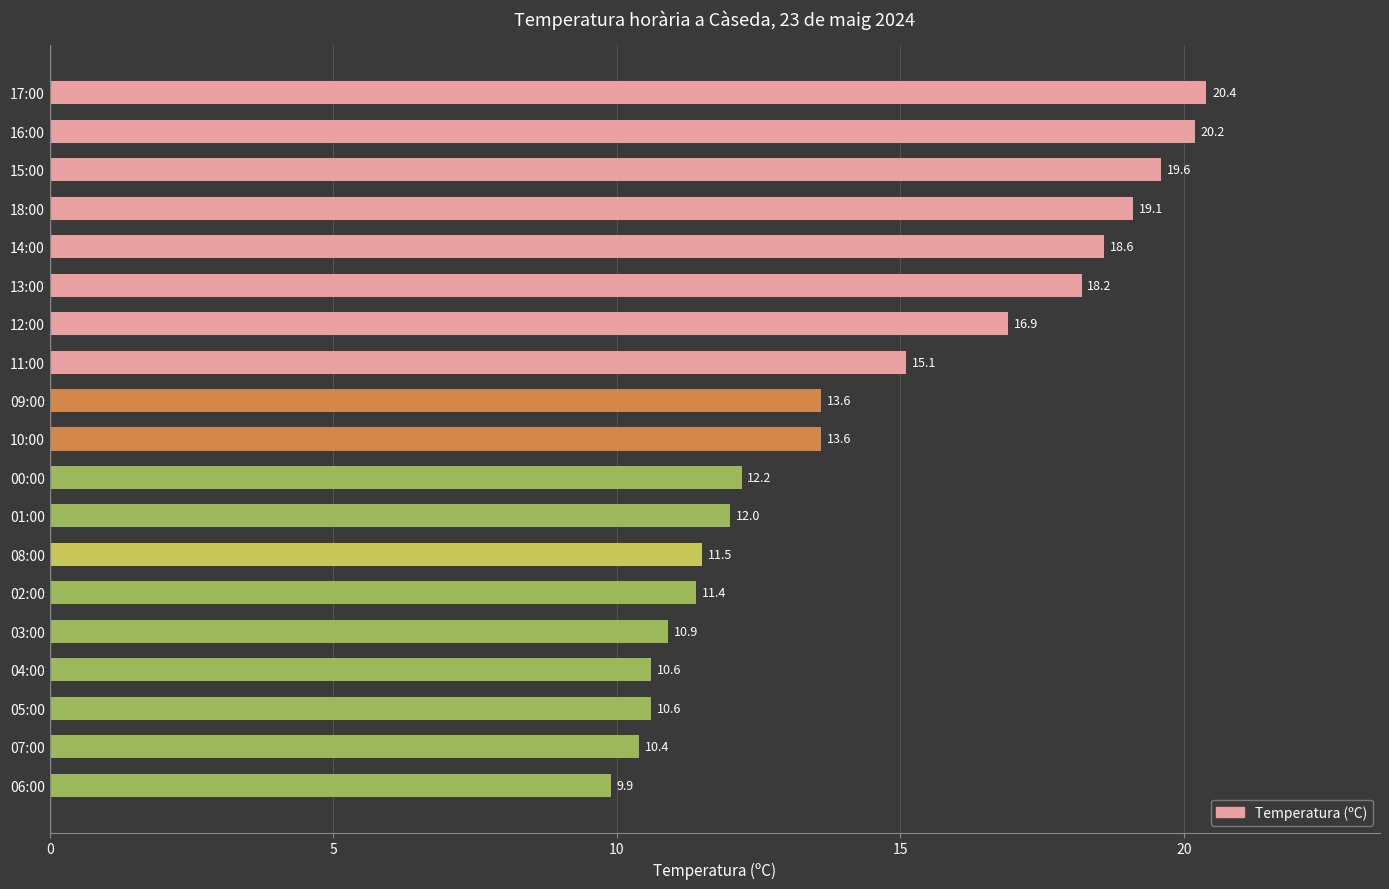

What is the difference between the second highest and second lowest values?

9.8